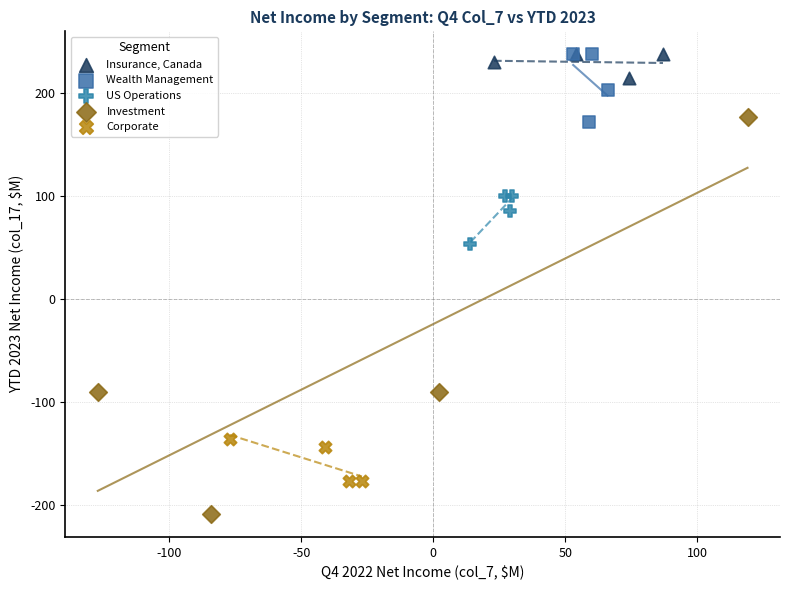

What are all the series names shown in the legend?

Insurance, Canada, Wealth Management, US Operations, Investment, Corporate